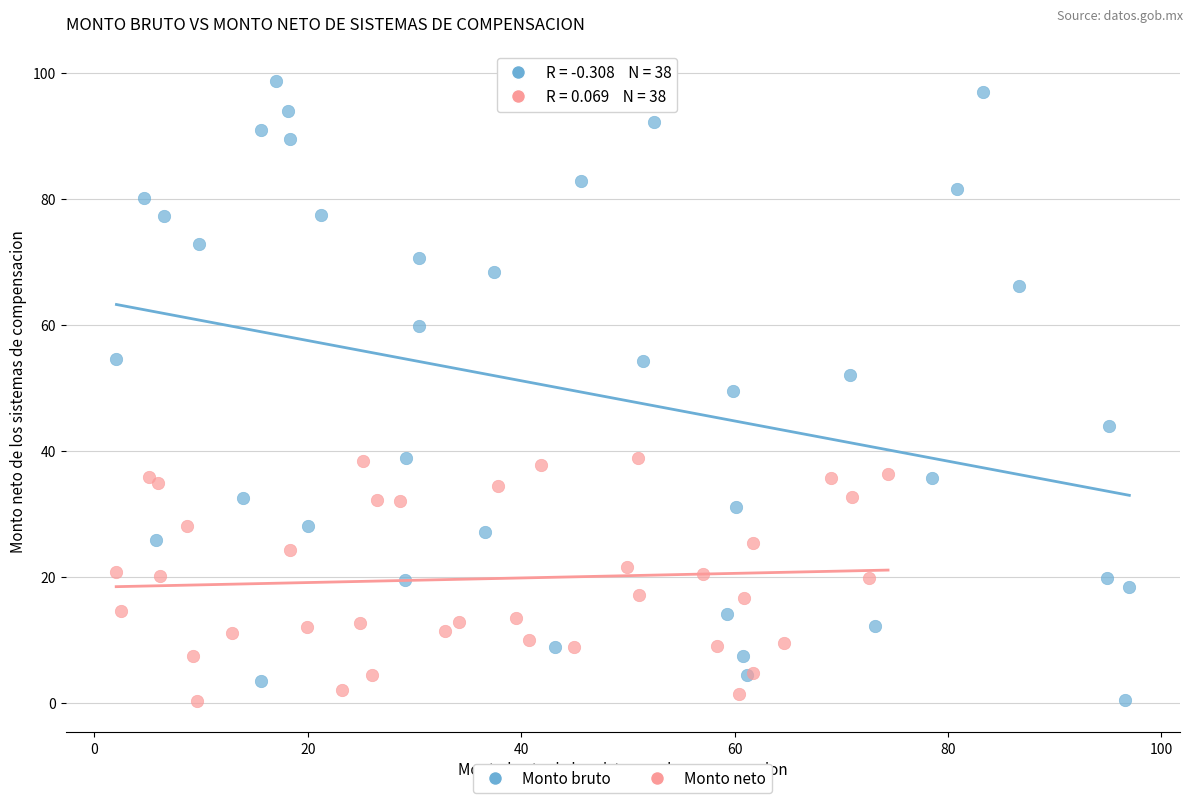

Which series reaches the maximum Y coordinate?

Monto bruto